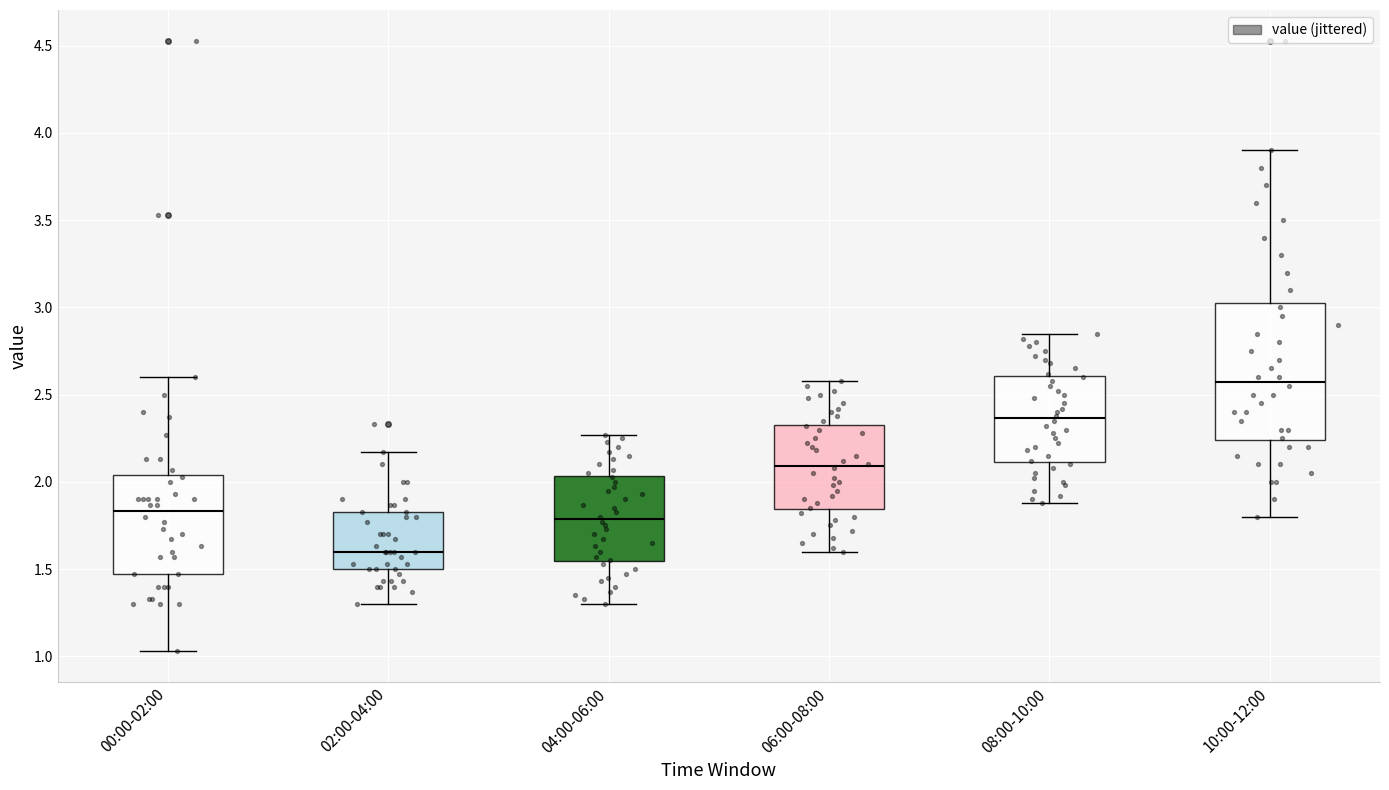

Where does the median line of the box for 10:00-12:00 sit on the y-axis? The values are not printed on the chart, so give them approximately, as read against the axis.

2.60